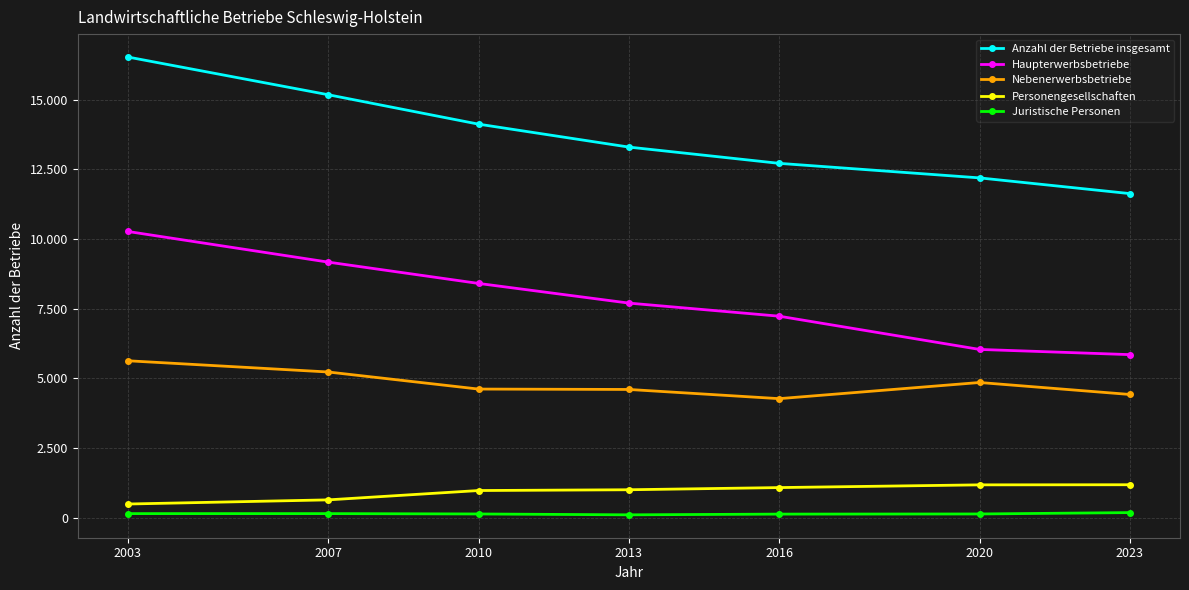

What are all the series names shown in the legend?

Anzahl der Betriebe insgesamt, Haupterwerbsbetriebe, Nebenerwerbsbetriebe, Personengesellschaften, Juristische Personen